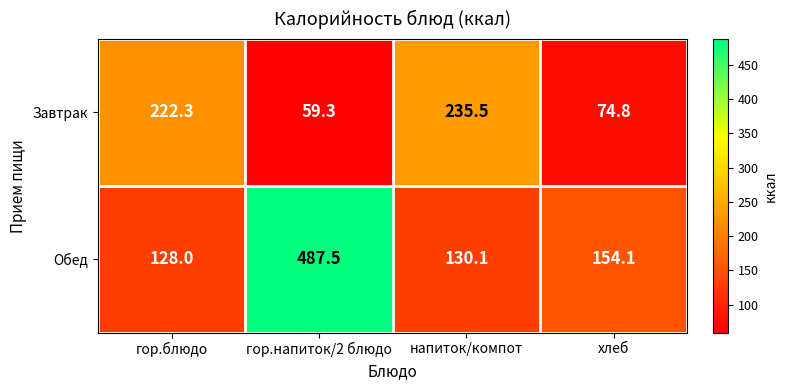

What is the approximate value of Завтрак at хлеб?

74.8